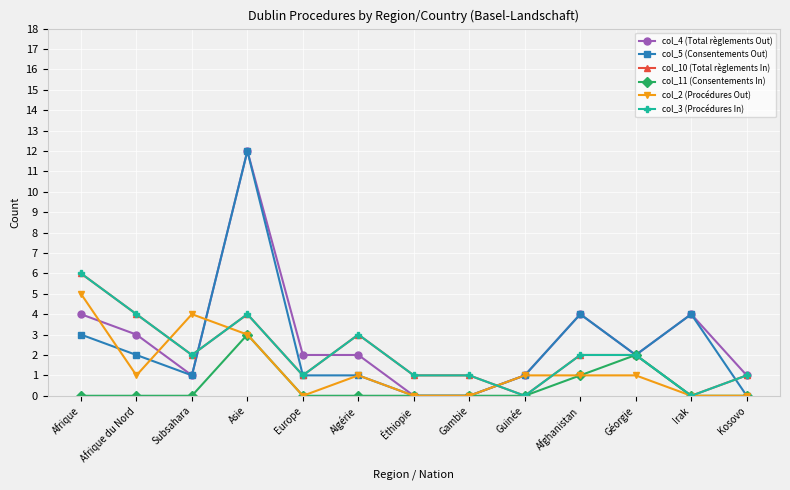

True or false: col_10 (Total règlements In) and col_3 (Procédures In) cross at least once.

False